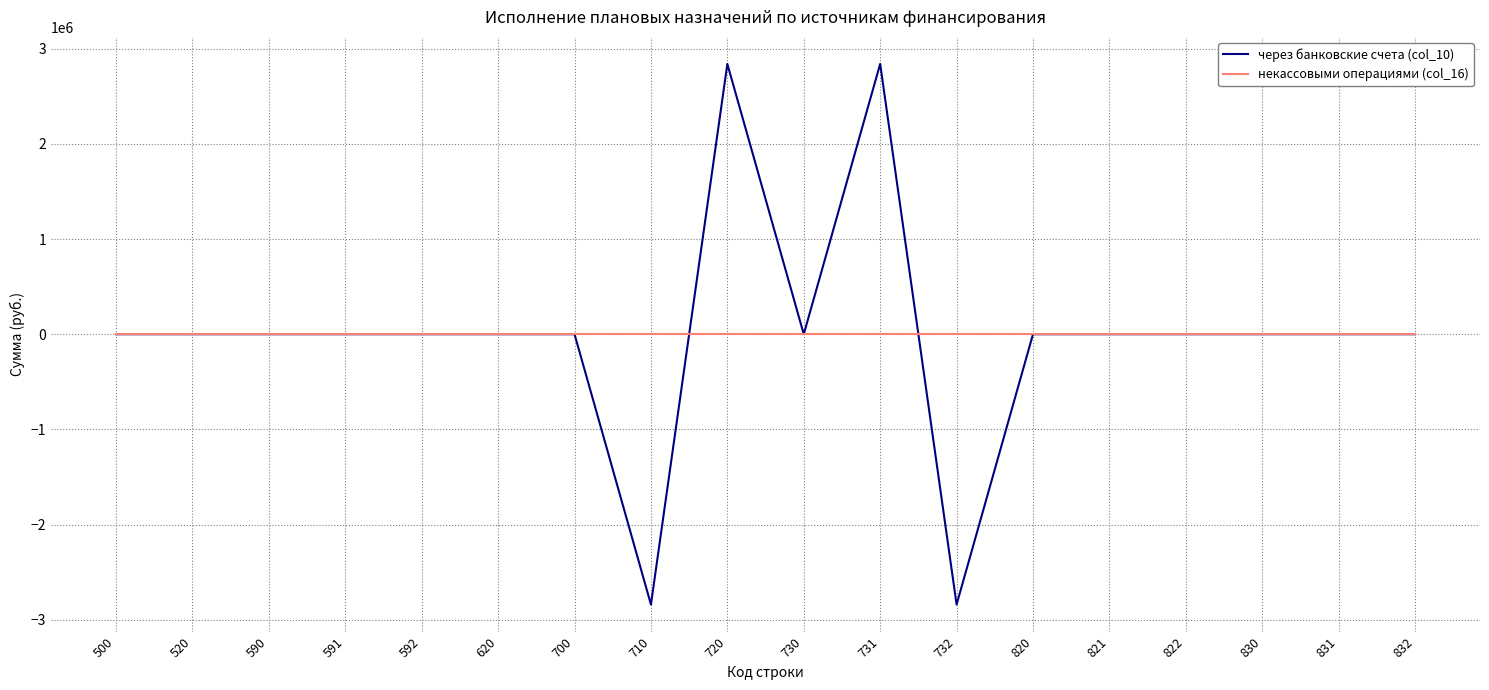

At 731, list the series in order from smallest to largest.

некассовыми операциями (col_16), через банковские счета (col_10)